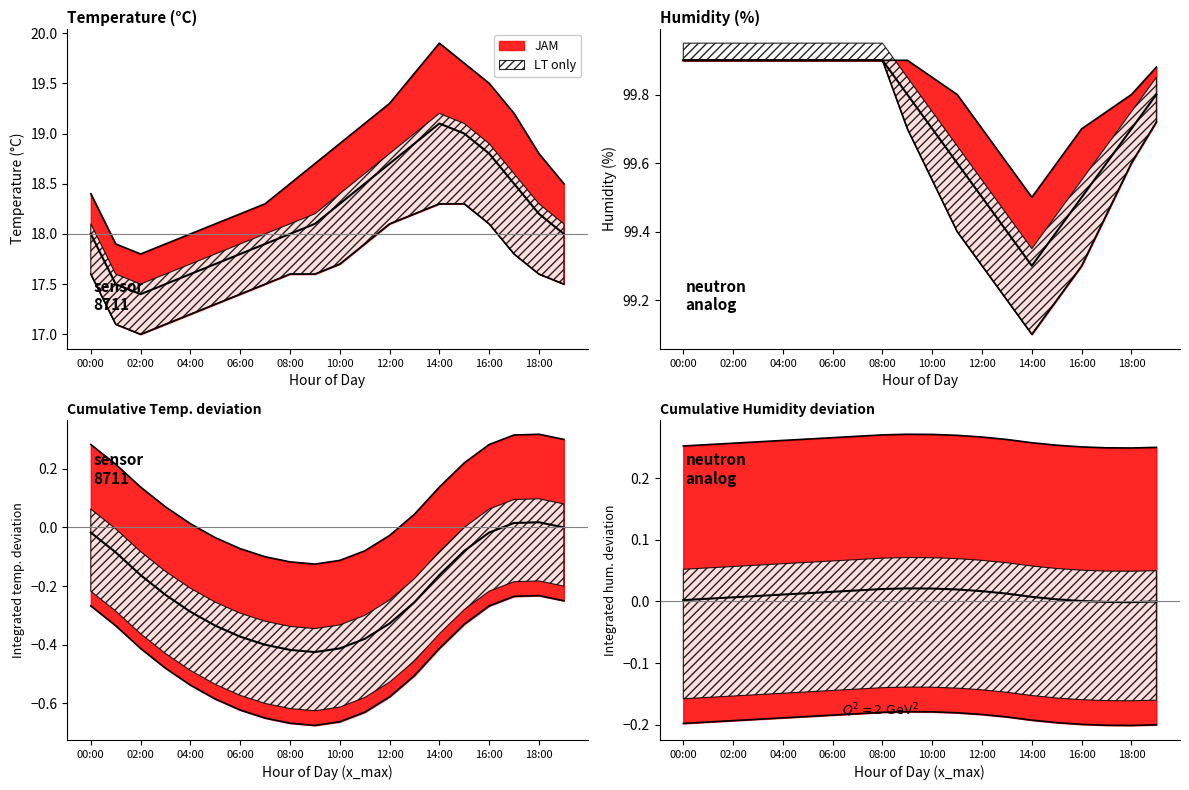

What is the difference between the maximum and minimum values in the temperature series?

1.7